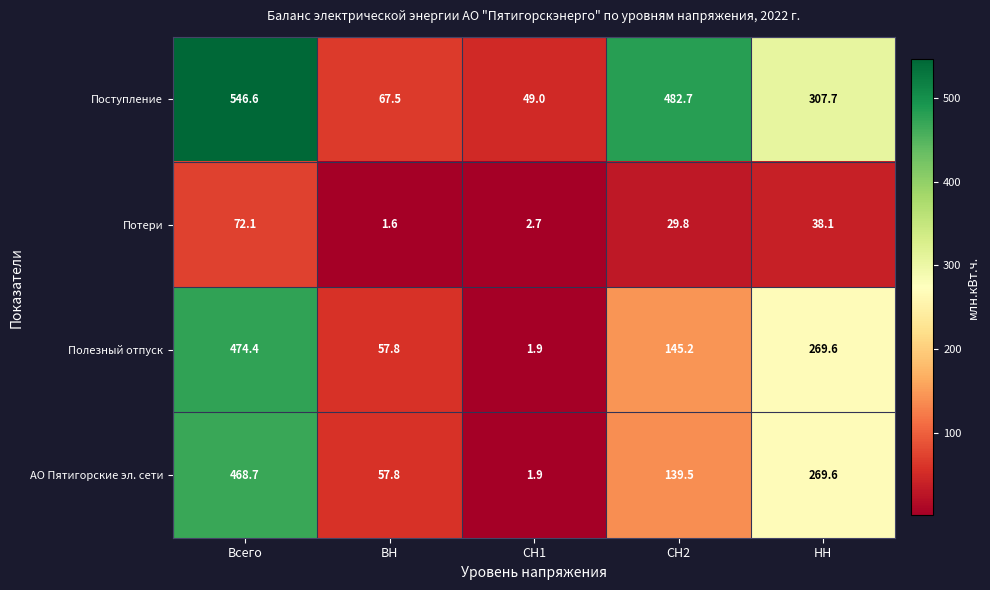

Between Всего and НН, which series saw the biggest shift?

Поступление